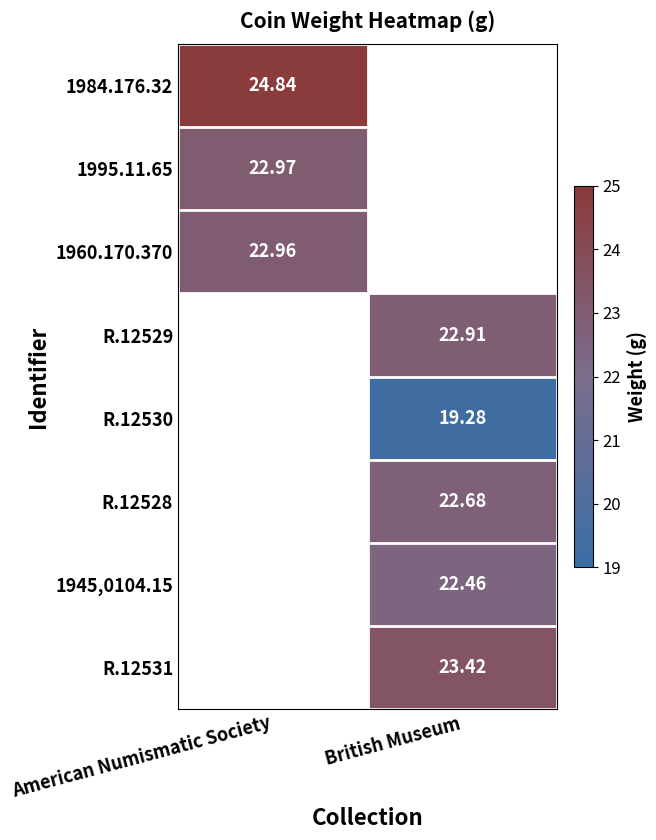

What is the difference between the highest and lowest values at American Numismatic Society?

1.9